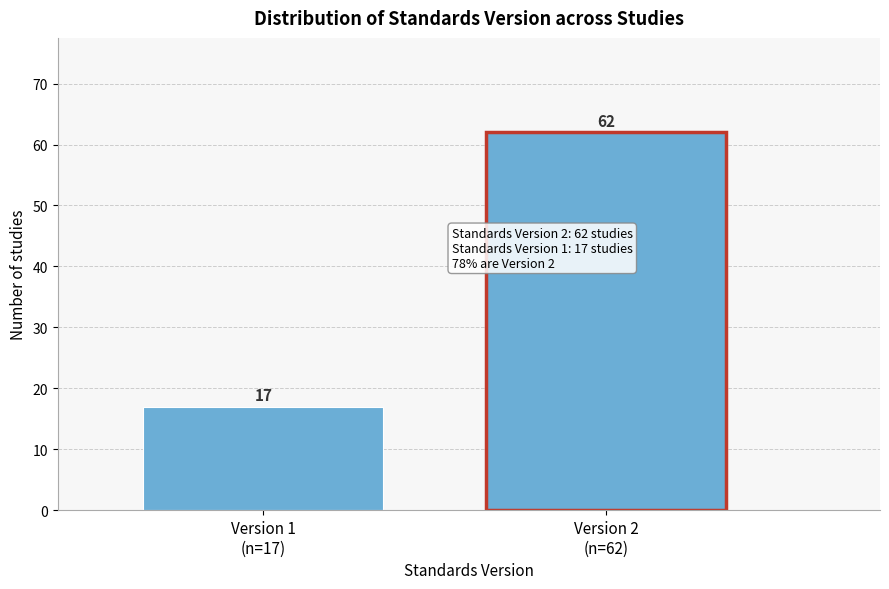

Reading left to right, list all the values displayed in this chart.

17	62